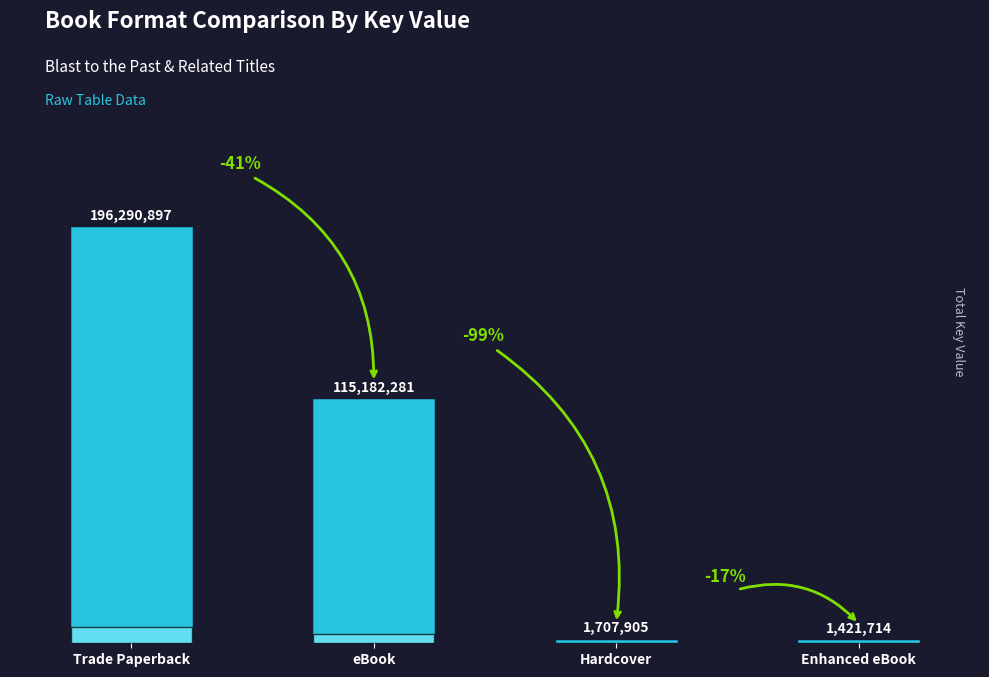

What is the smallest value displayed?

1421714